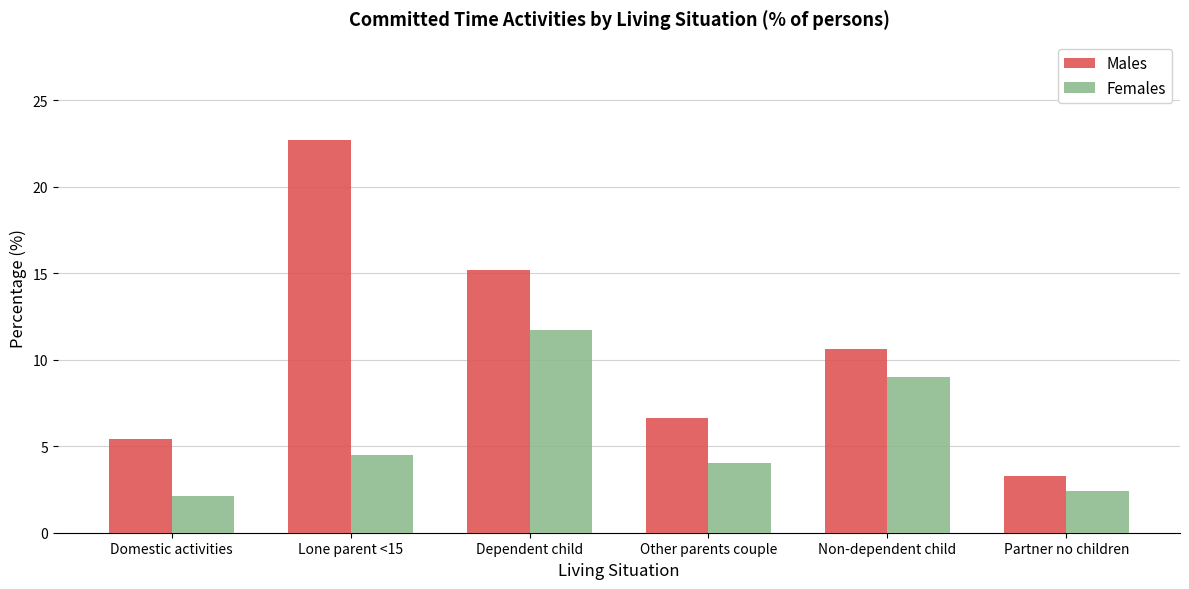

Does the chart contain stacked bars?

No